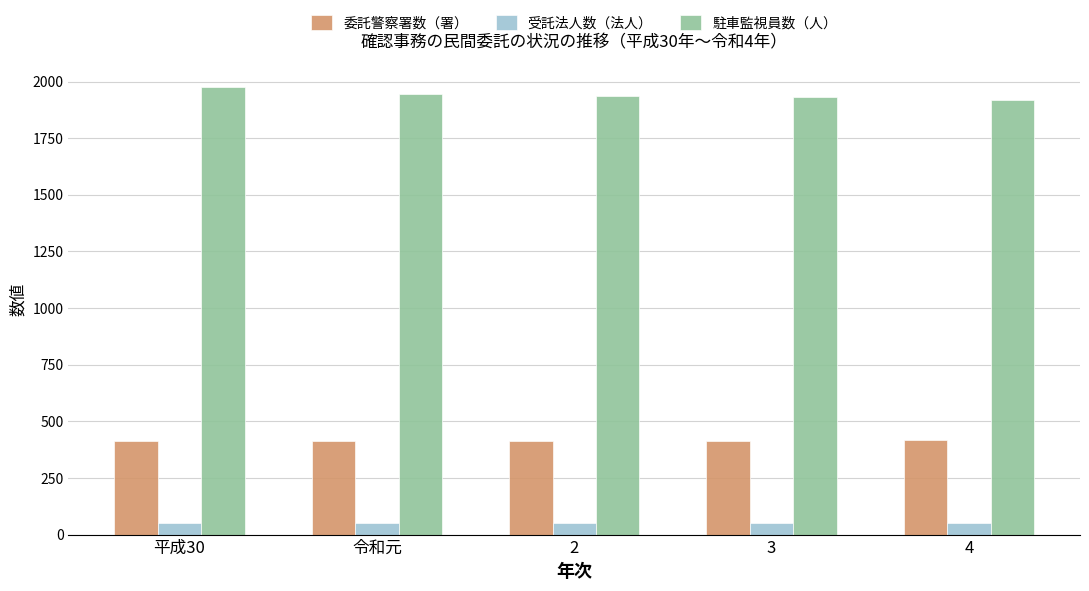

List the series in order of their peak value, lowest first.

受託法人数（法人）, 委託警察署数（署）, 駐車監視員数（人）